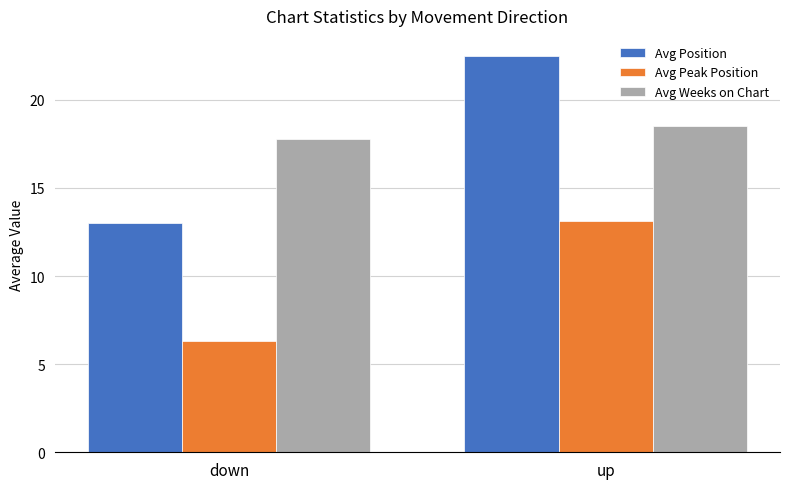

How many categories are shown in the chart?

2